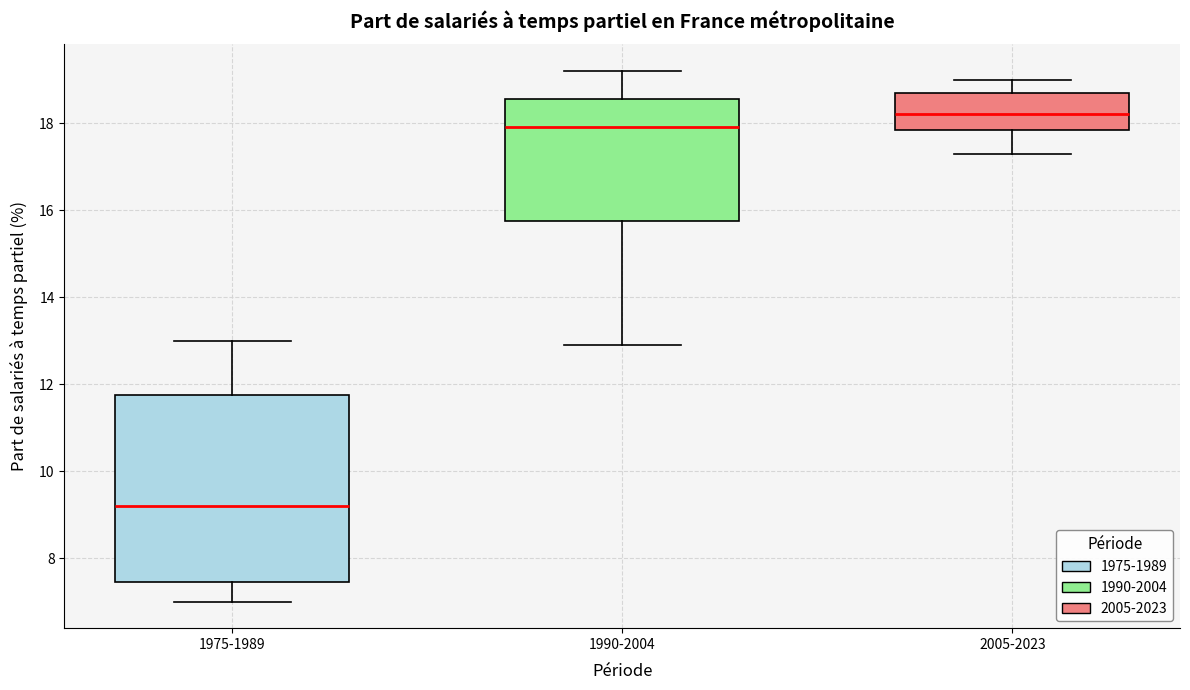

Which box's median line is the lowest?

1975-1989